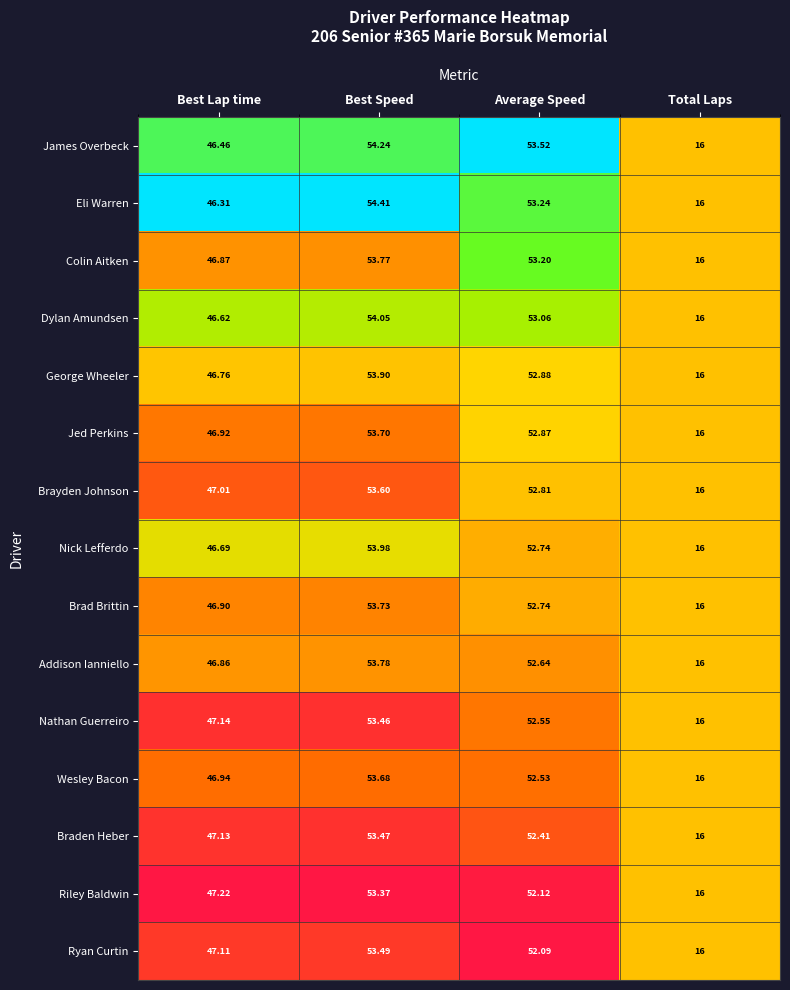

Which series has the widest spread of values?

Eli Warren